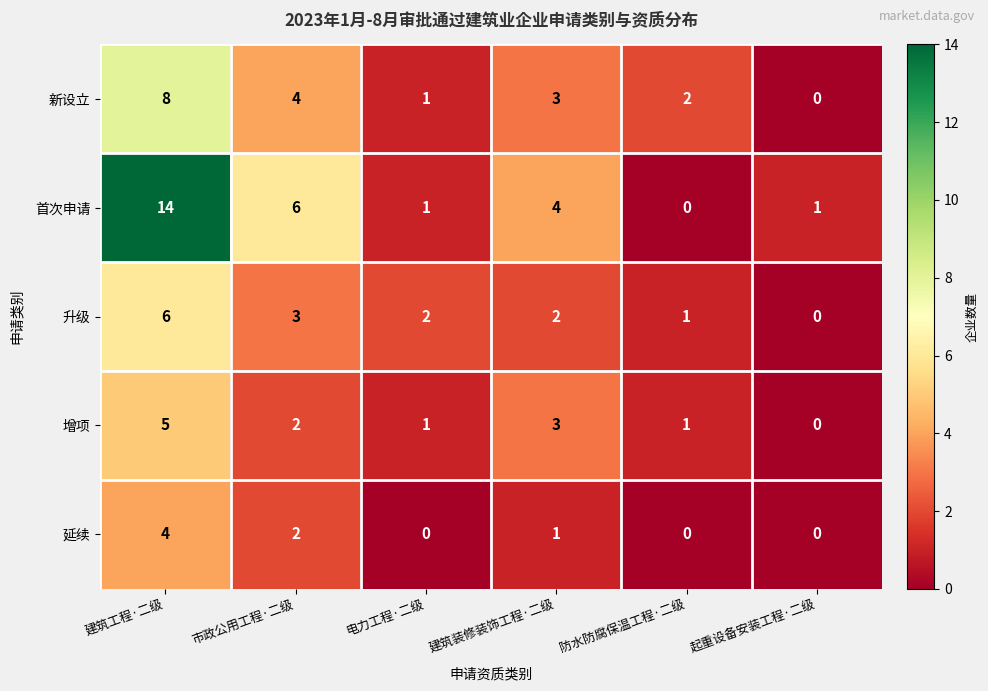

Between 建筑工程·二级 and 市政公用工程·二级, which series saw the biggest shift?

首次申请